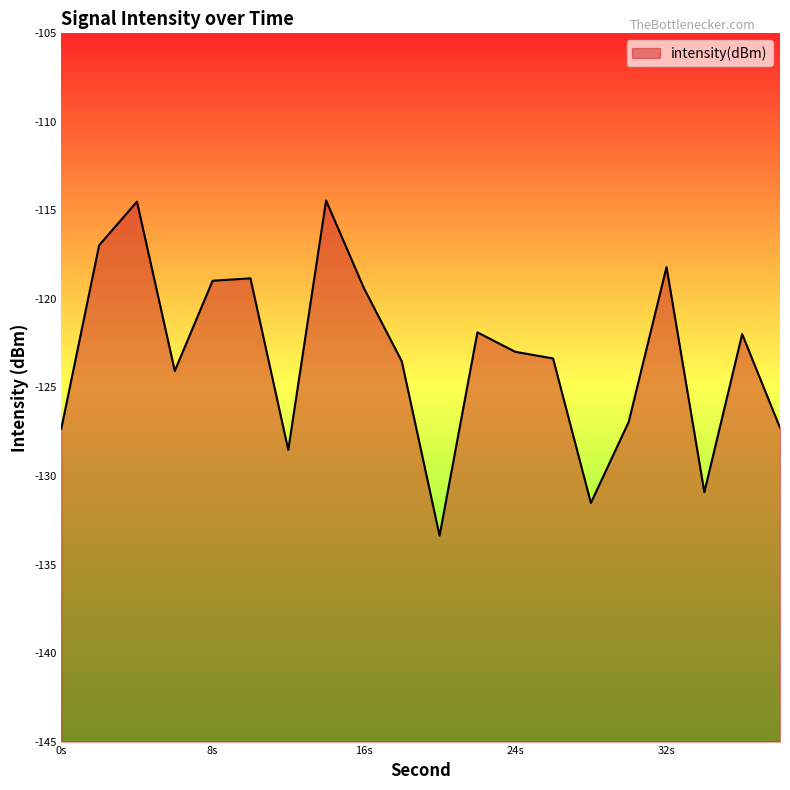

How many distinct data groups are displayed?

1